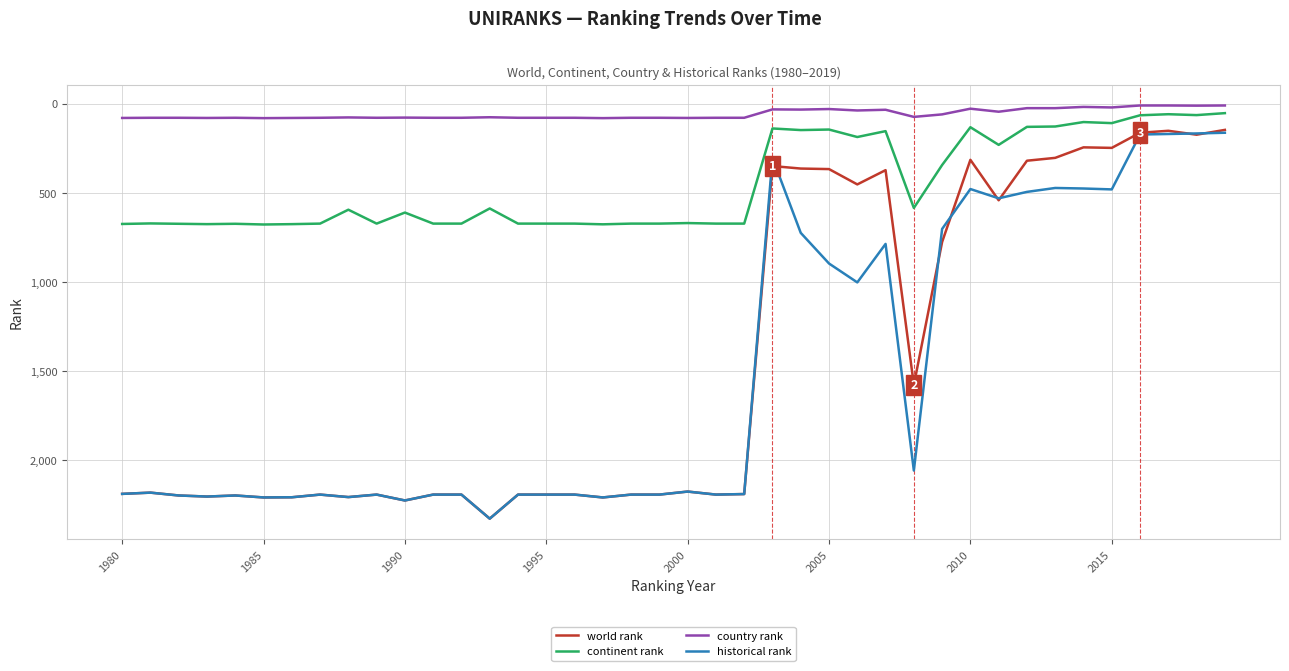

Which series has the largest range (max minus min)?

world rank